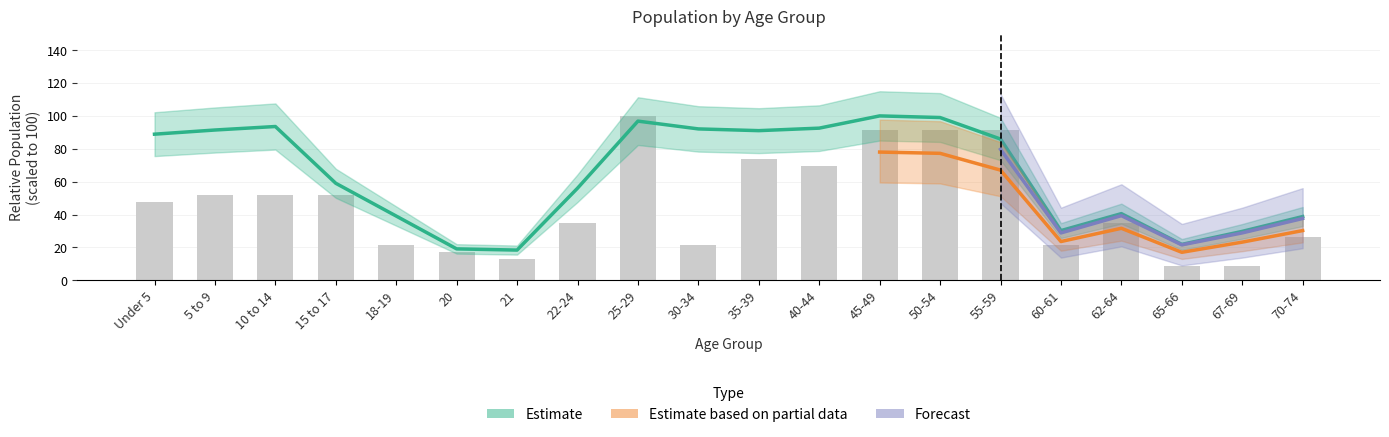

What is the value of the This Area bar at the 18th from the left?

8.7